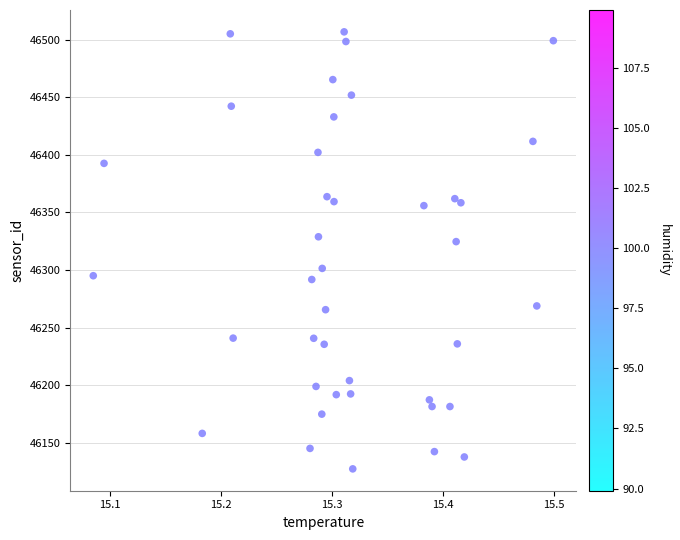

What is the range of Y values (max minus min)?

379.7